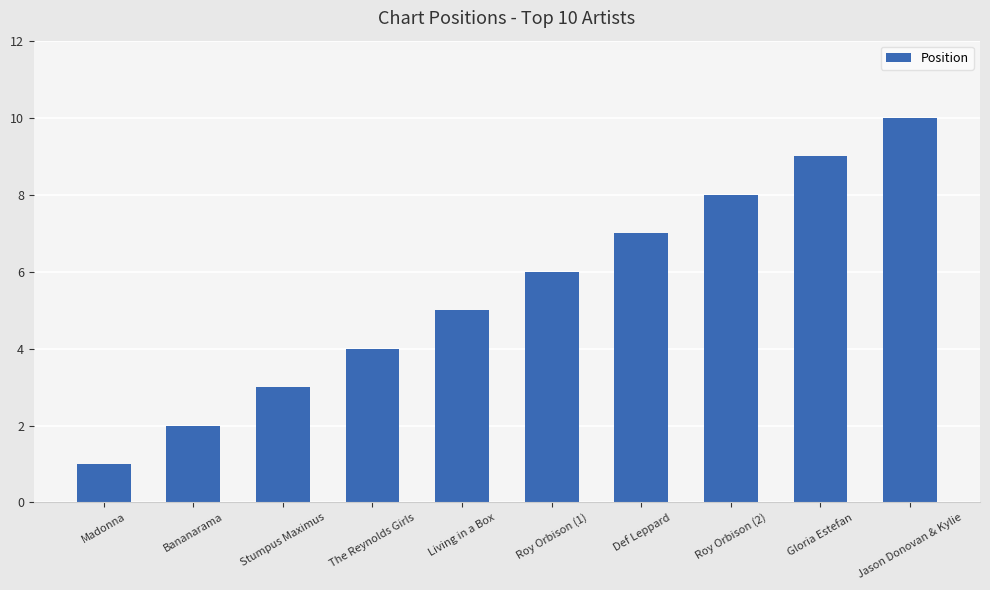

Reading left to right, extract all data points from this chart.

1	2	3	4	5	6	7	8	9	10